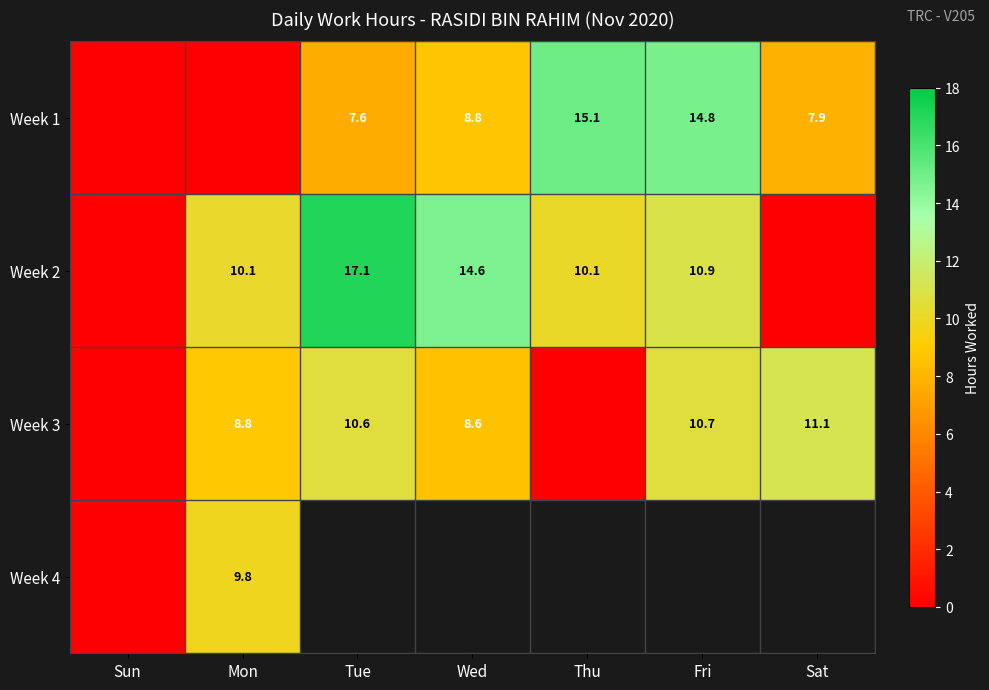

True or false: Week 3 has a value of 2.9 at Tue.

False